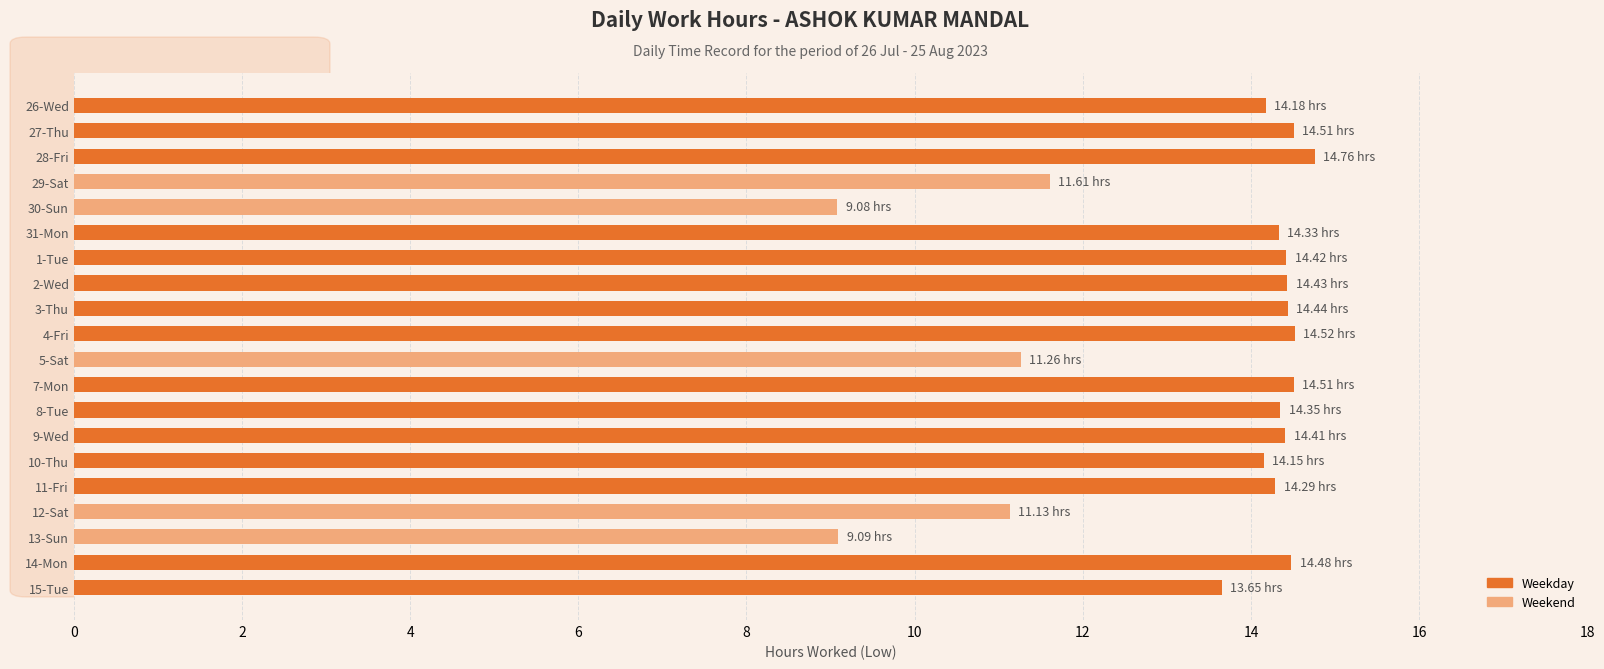

Approximately how many times larger is the value at 27-Thu compared to 5-Sat?

1.3